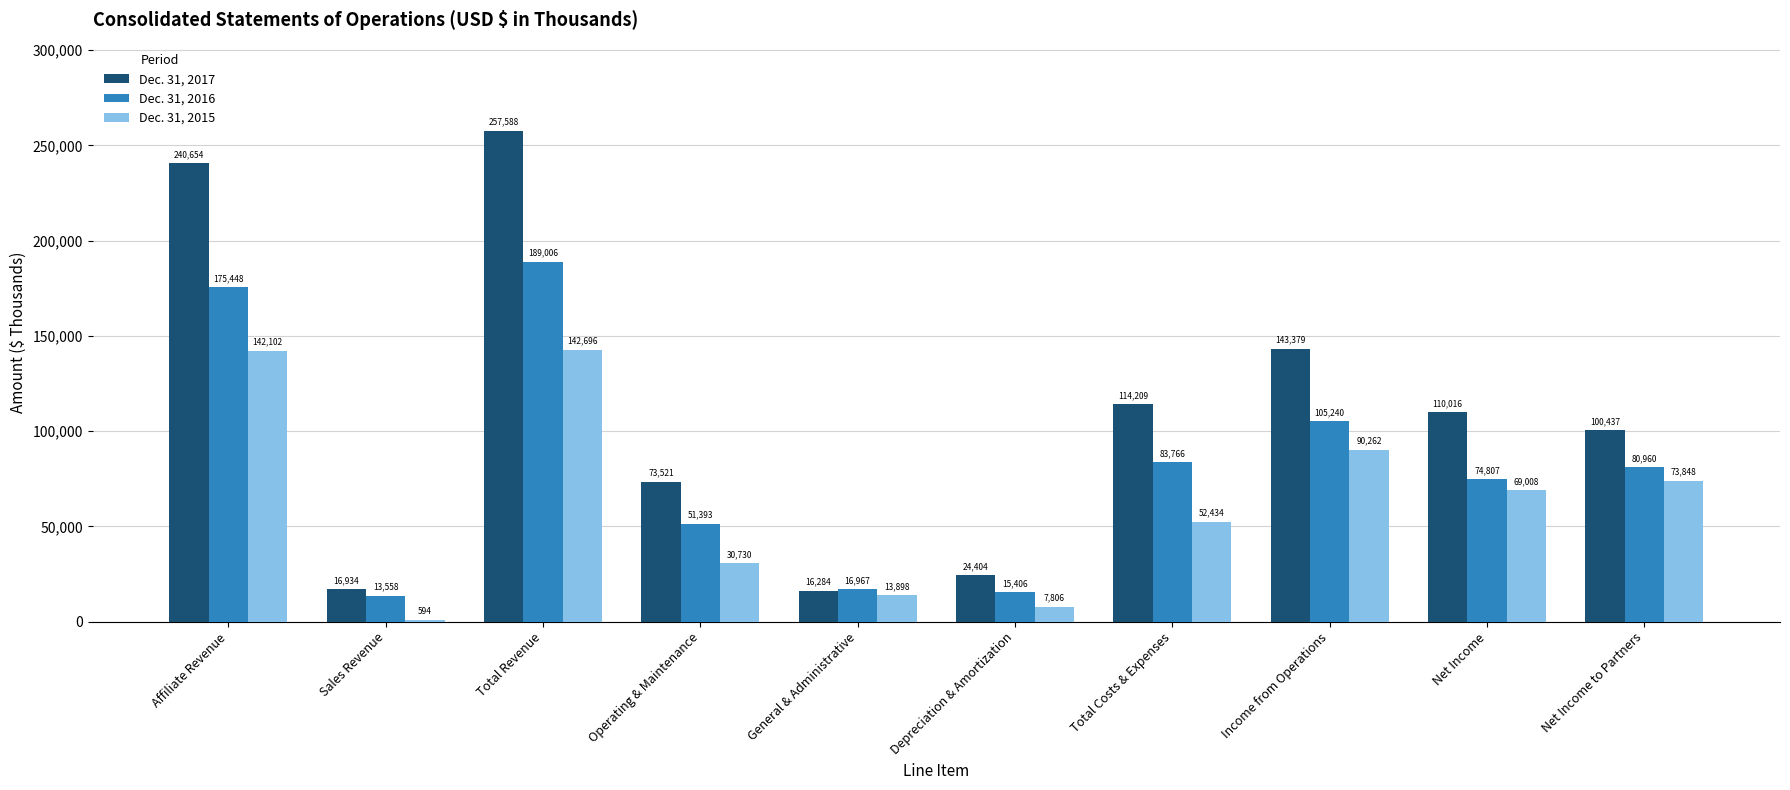

How many groups of bars are there?

10